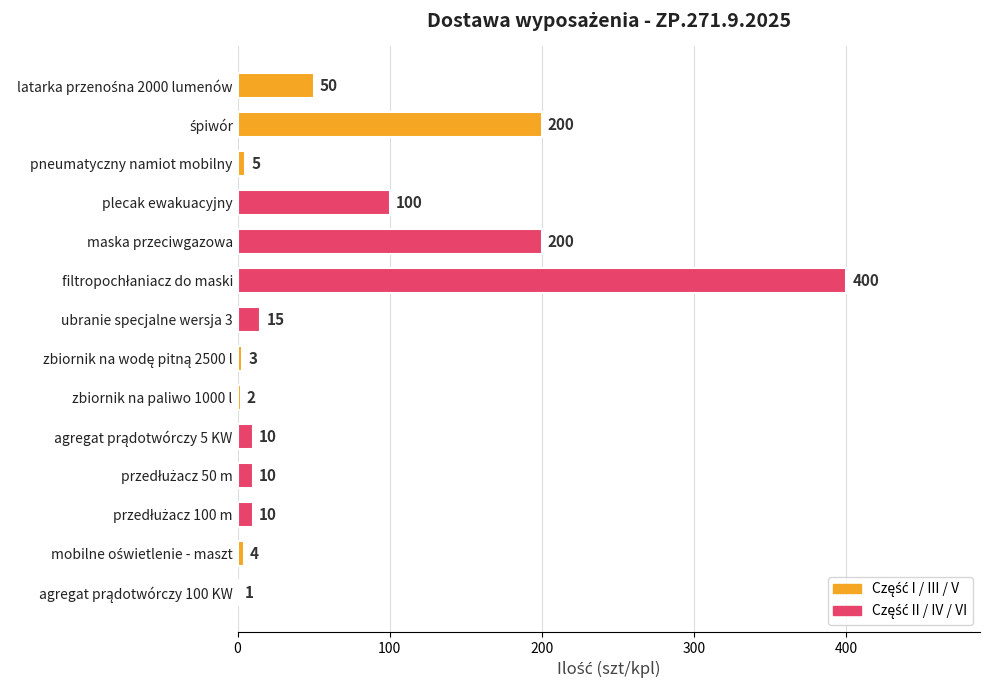

The chart shows a value of 100 at plecak ewakuacyjny. True or false?

True